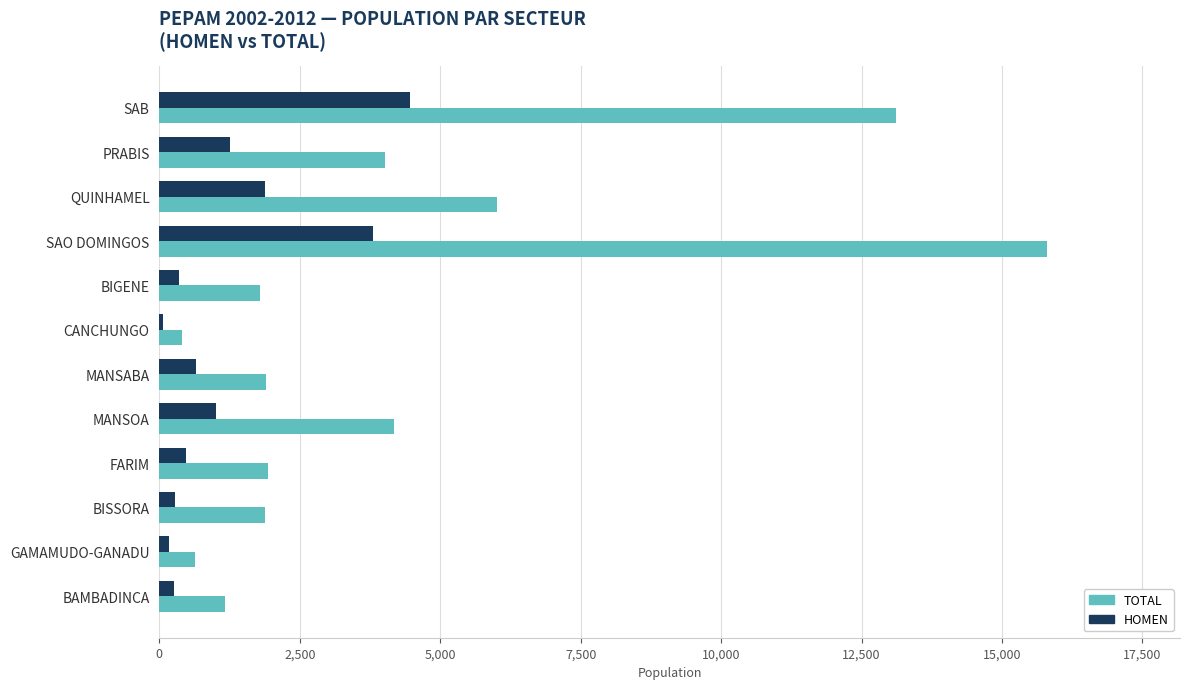

List the series in order of their peak value, highest first.

TOTAL, HOMEN